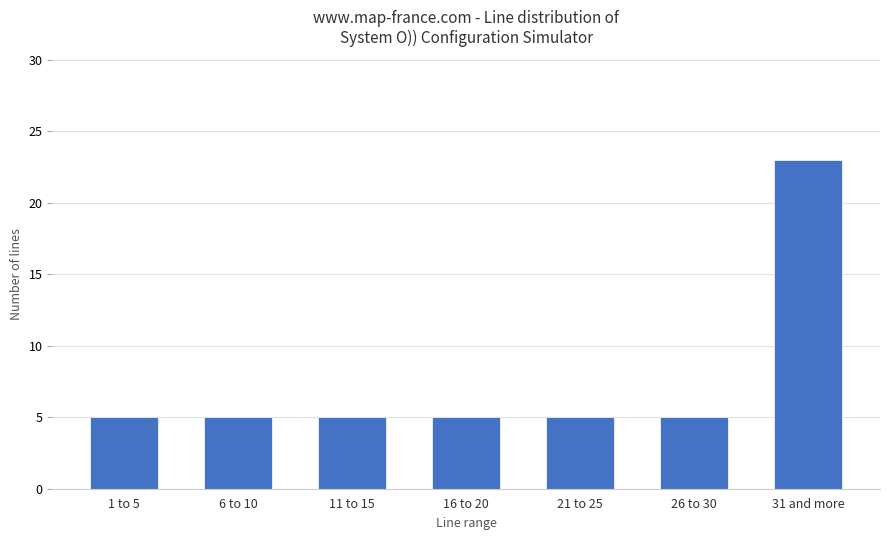

What is the value of the 1st bar from the left?

5